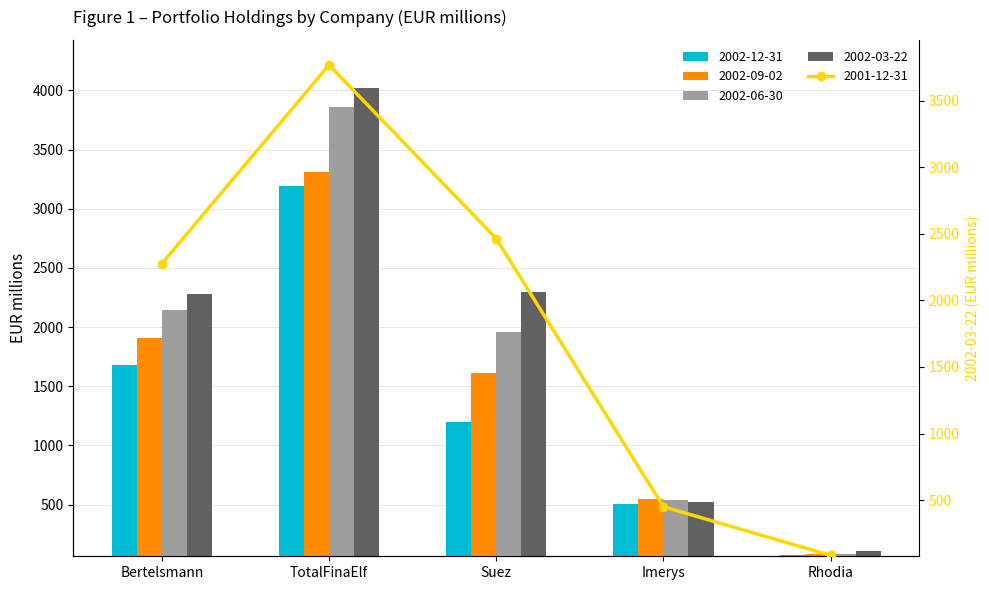

How many values in the 2001-12-31 series exceed 2276?

2